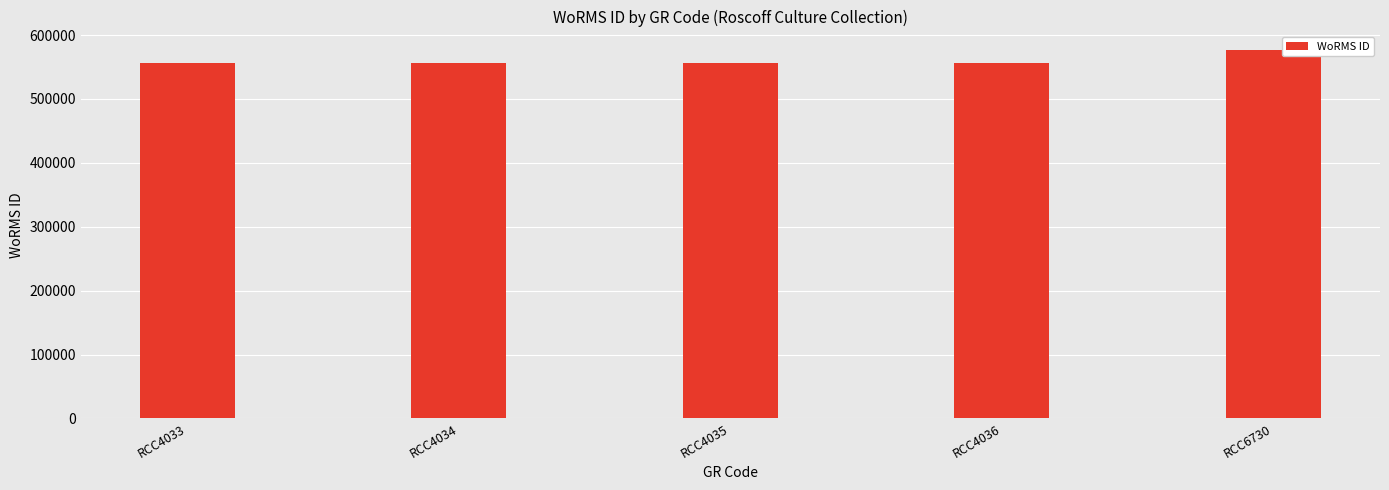

Reading right to left, what are all the values shown in this chart?

576682	555895	555895	555895	555895